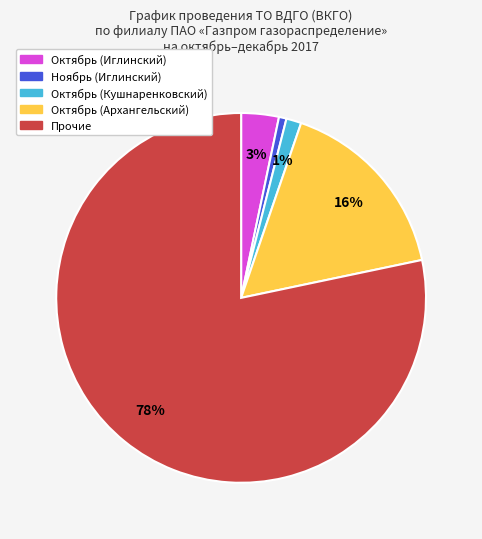

Which slice is the largest?

Прочие